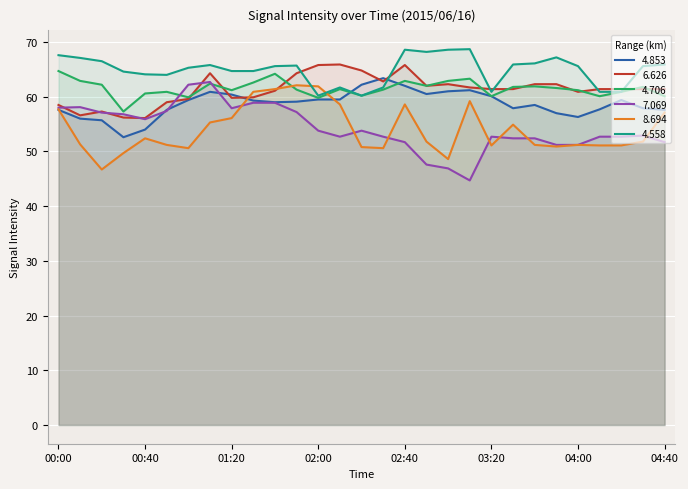

What is the average value of the 4.706 series?

61.5